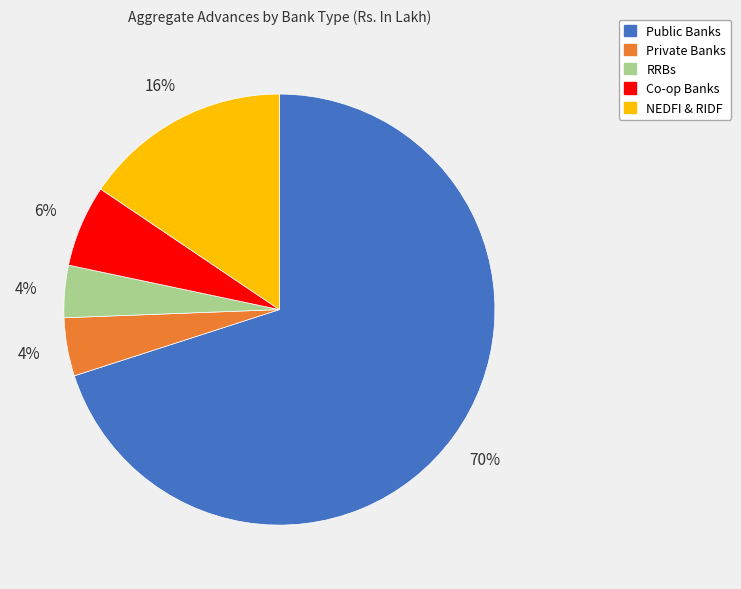

To the nearest percent, what is the average slice percentage?

20%